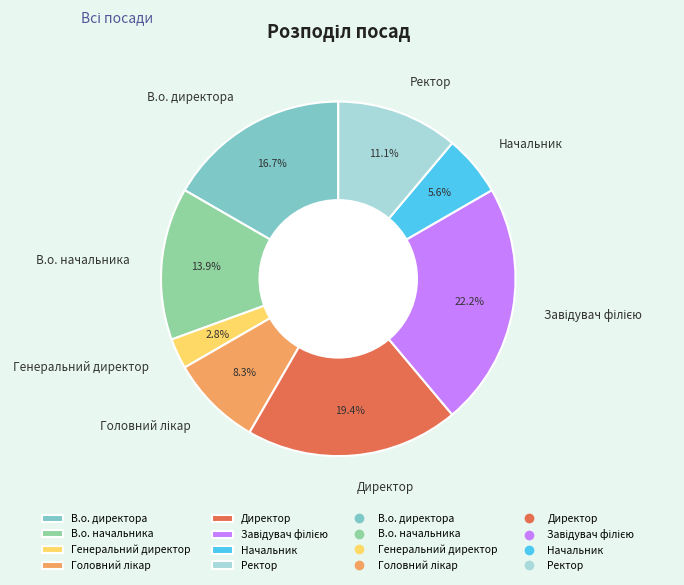

Which has a higher value, Генеральний директор or В.о. директора?

В.о. директора